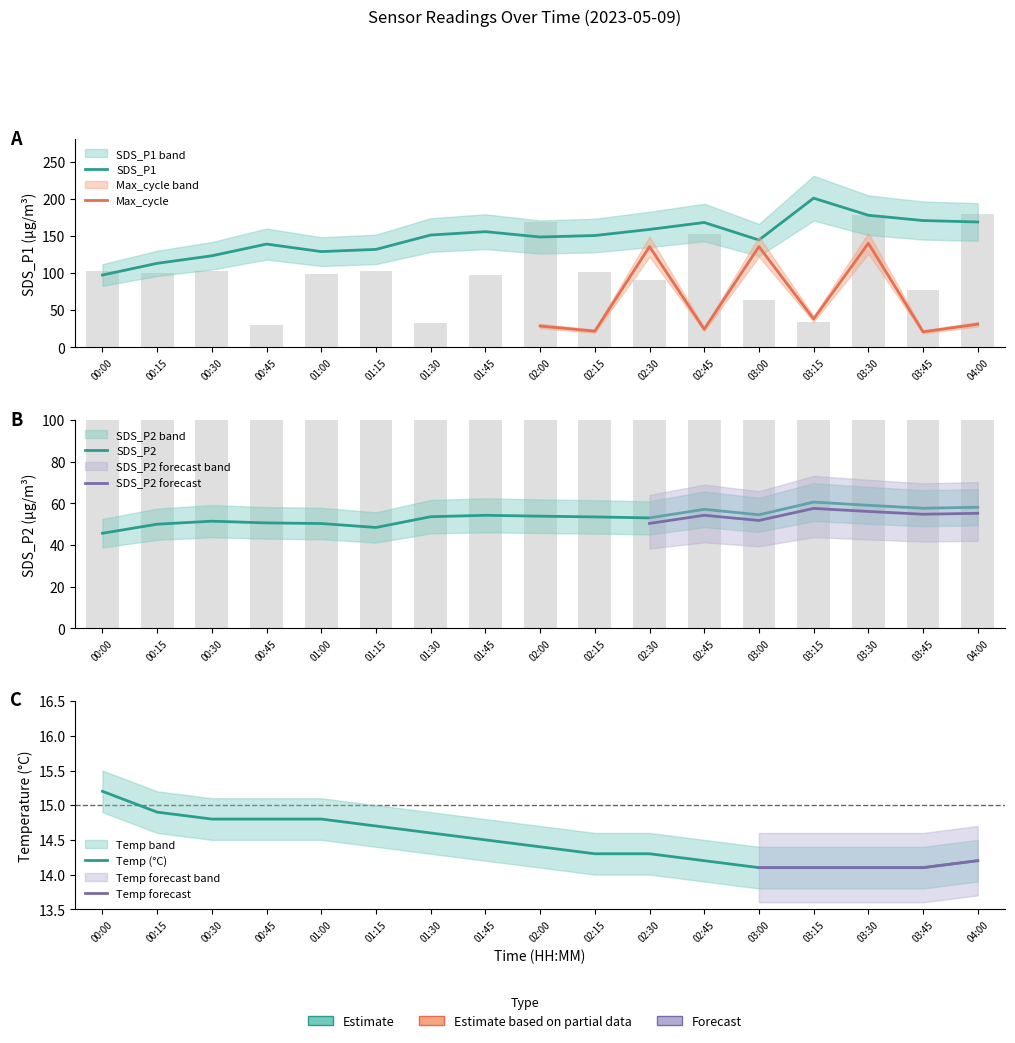

What is the difference between the second highest and minimum values in the SDS_P2 series?

13.4